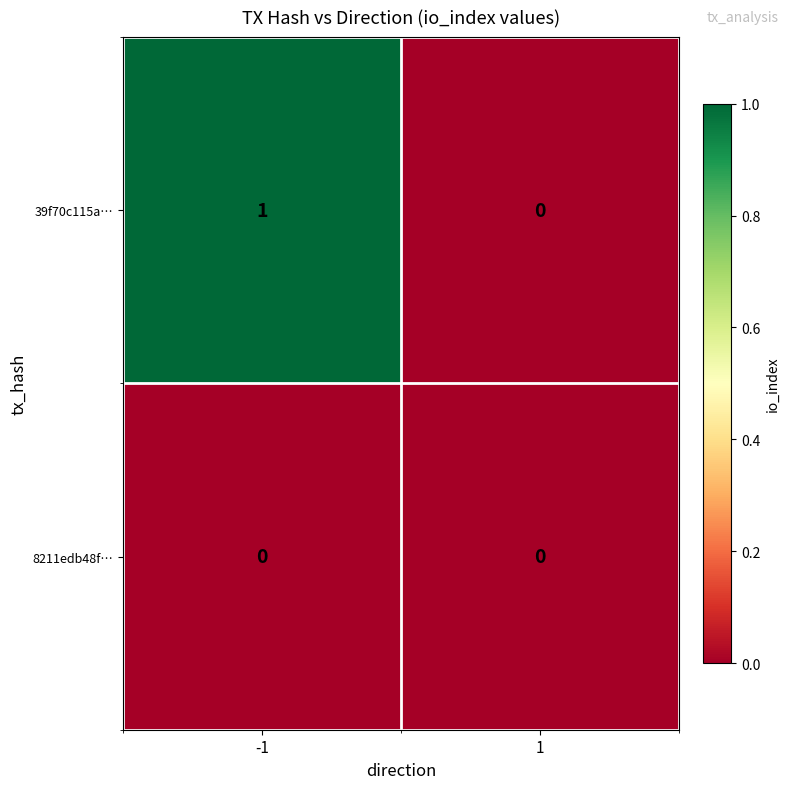

Between -1 and 1, which series saw the biggest shift?

39f70c115a…